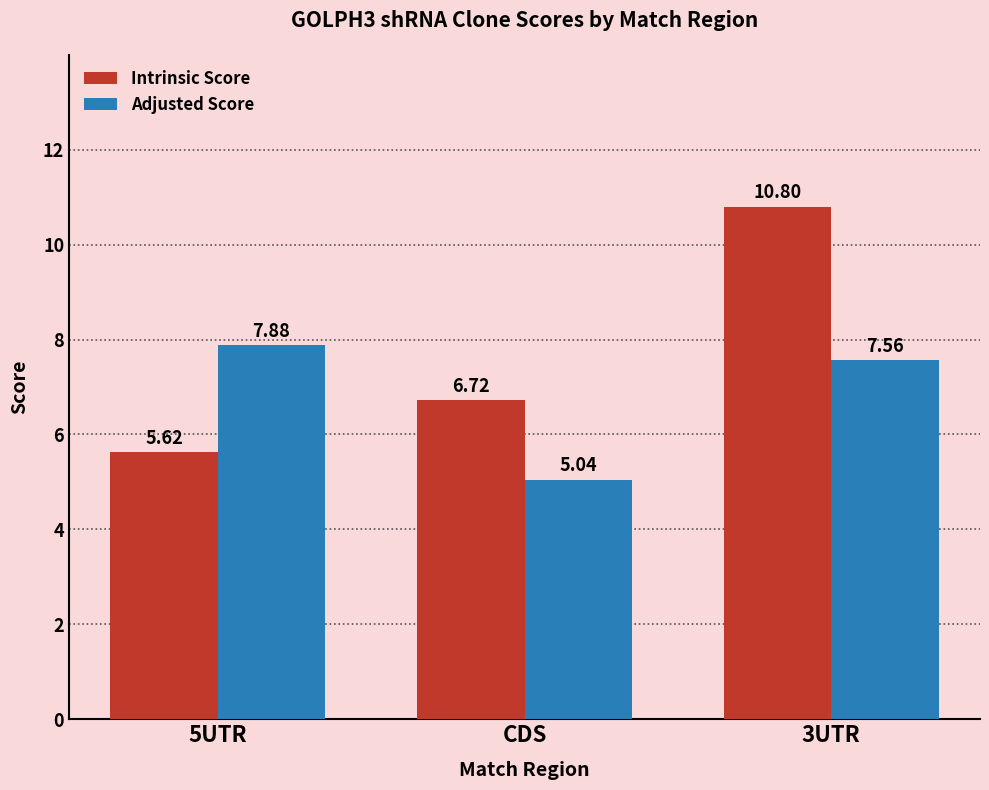

Where is Intrinsic Score nearest to the value 8?

CDS